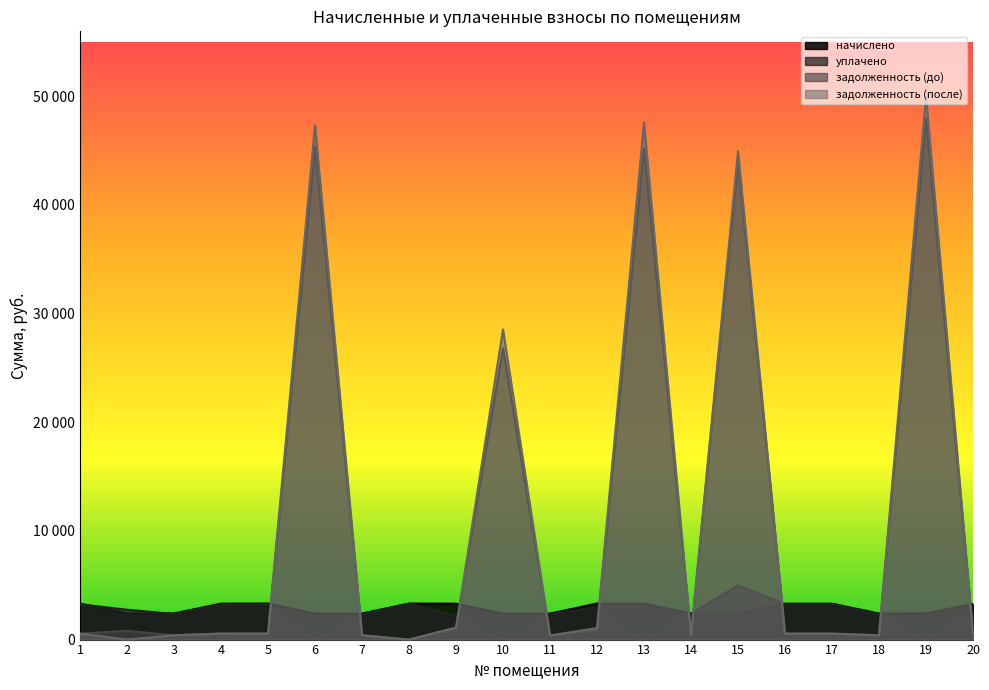

Count the number of data series in this chart.

4